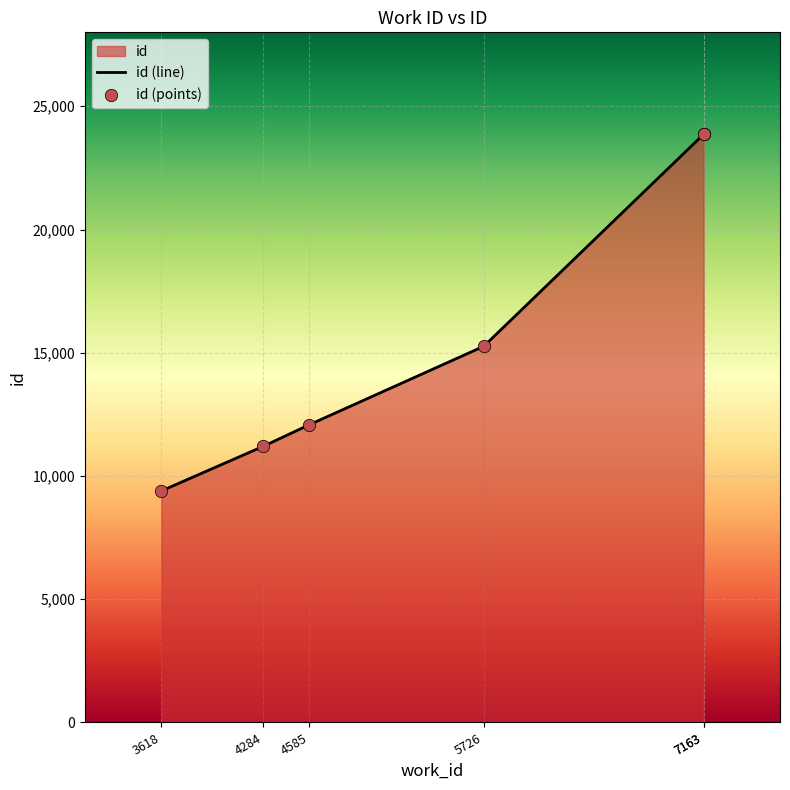

What is the change in value from 5726 to 7163?

+8597